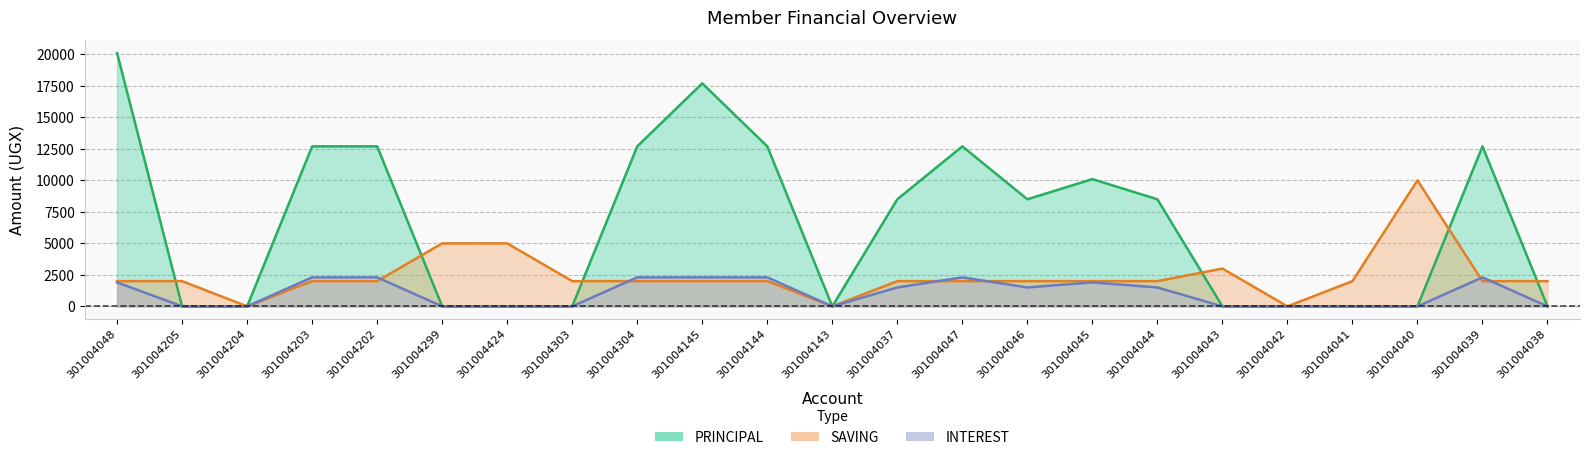

Reading left to right, extract all data points from this chart.

SAVING: 2000	2000	0	2000	2000	5000	5000	2000	2000	2000	2000	0	2000	2000	2000	2000	2000	3000	0	2000	10000	2000	2000
PRINCIPAL: 20100	0	0	12700	12700	0	0	0	12700	17700	12700	0	8500	12700	8500	10100	8500	0	0	0	0	12700	0
INTEREST: 1900	0	0	2300	2300	0	0	0	2300	2300	2300	0	1500	2300	1500	1900	1500	0	0	0	0	2300	0